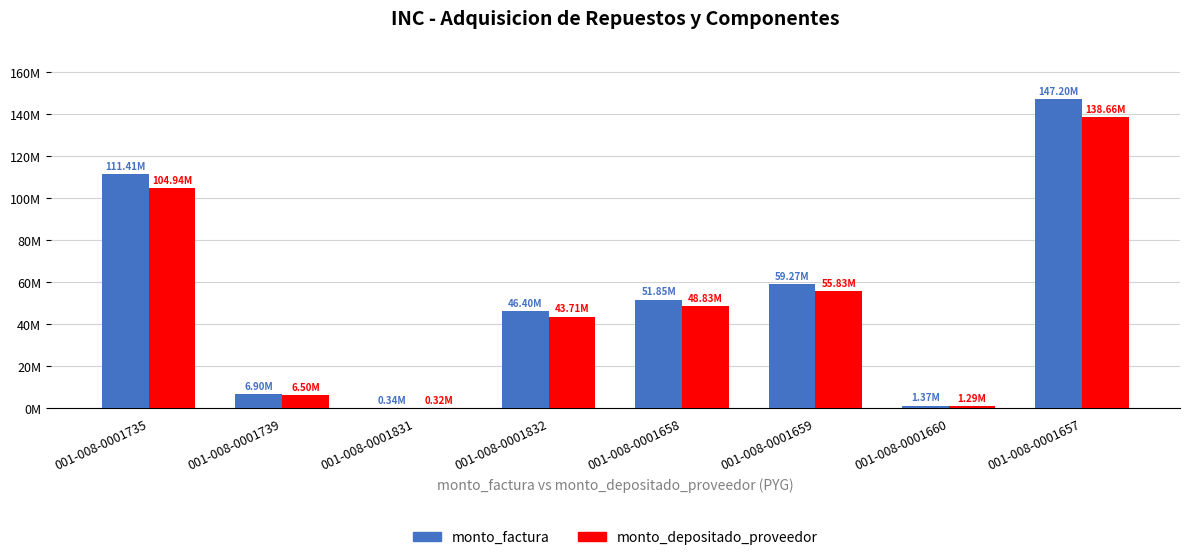

Reading left to right, transcribe all the data shown in this chart.

monto_factura: 001-008-0001735=111414100	001-008-0001739=6895800	001-008-0001831=336000	001-008-0001832=46400200	001-008-0001658=51845500	001-008-0001659=59269100	001-008-0001660=1373000	001-008-0001657=147204400
monto_depositado_proveedor: 001-008-0001735=104943980	001-008-0001739=6495343	001-008-0001831=316487	001-008-0001832=43705614	001-008-0001658=48834691	001-008-0001659=55827182	001-008-0001660=1293267	001-008-0001657=138655840